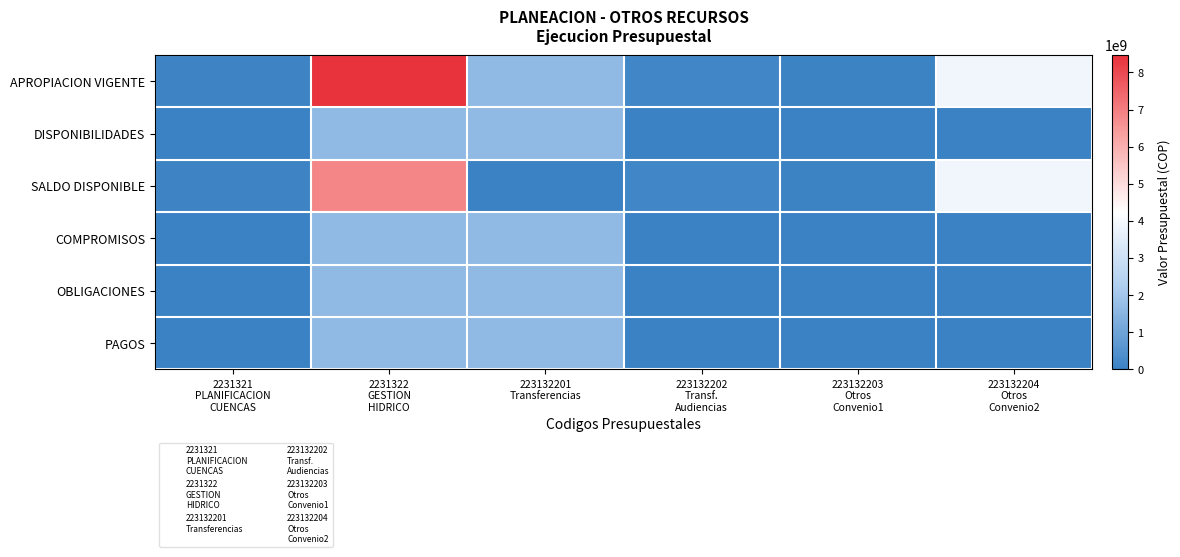

Count the number of data series in this chart.

6